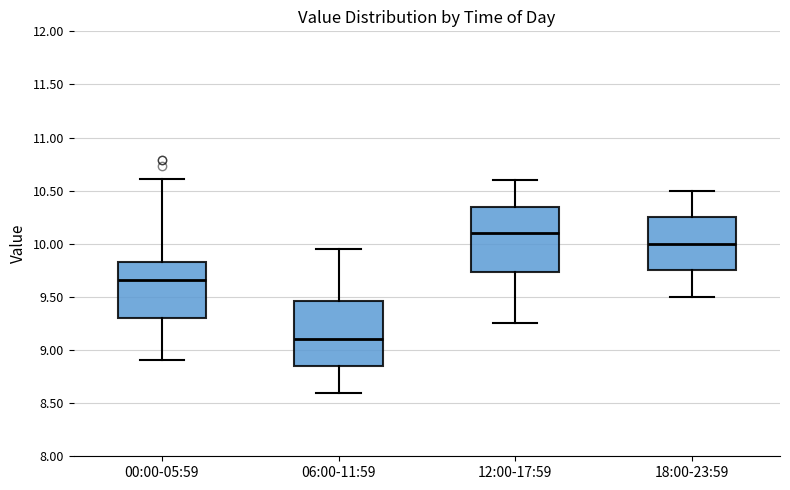

Where is the upper edge of the box for 06:00-11:59 on the y-axis? The values are not printed on the chart, so give them approximately, as read against the axis.

9.45